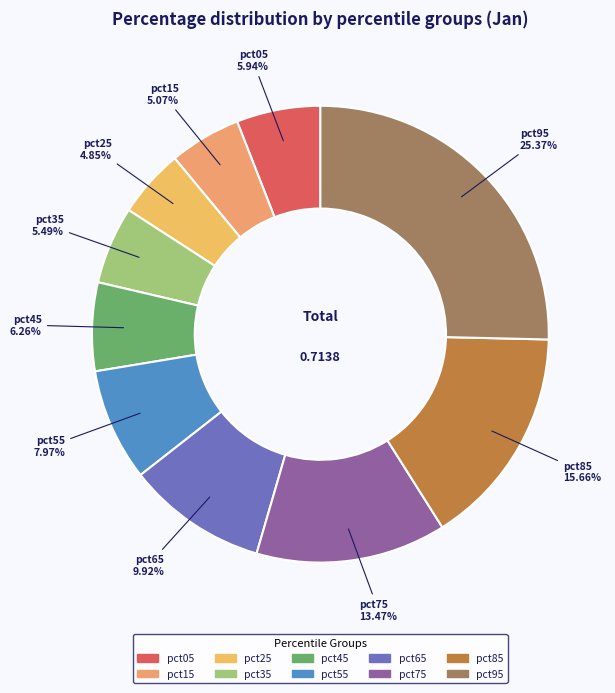

The pct85 slice represents 30% of the pie. True or false?

False